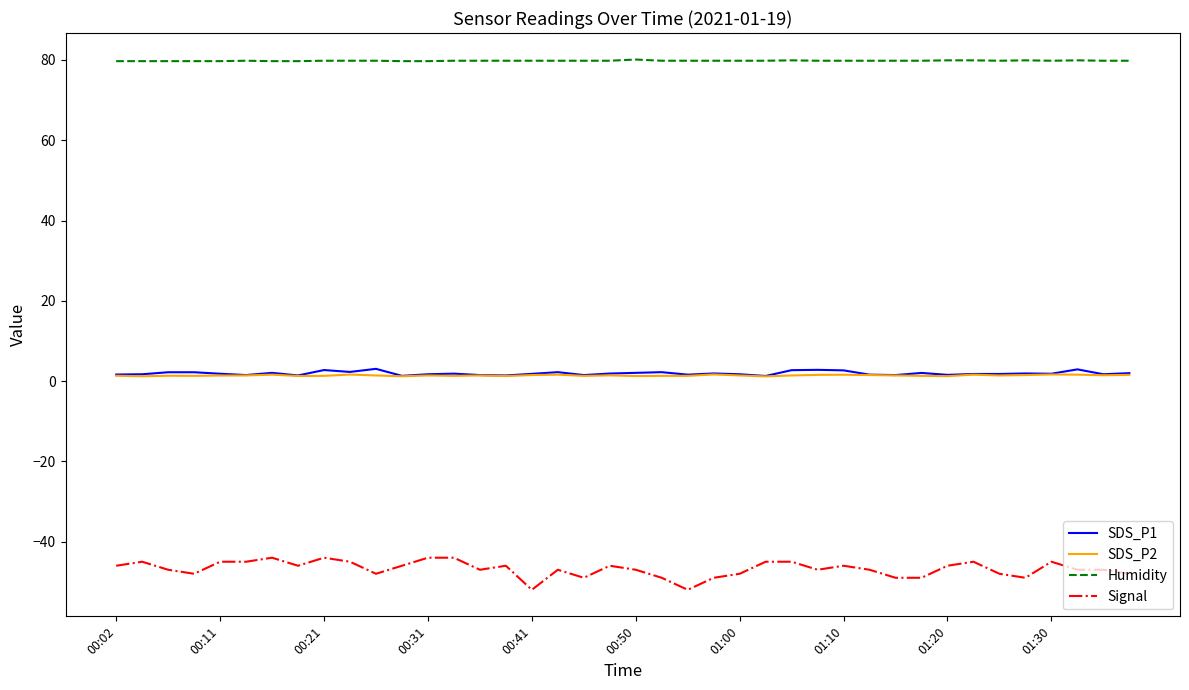

True or false: Humidity and Signal intersect in this chart.

False